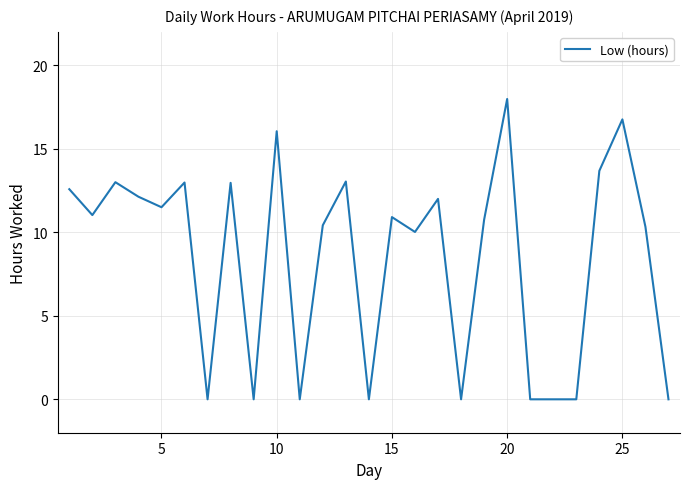

What is the greatest value displayed?

18.0